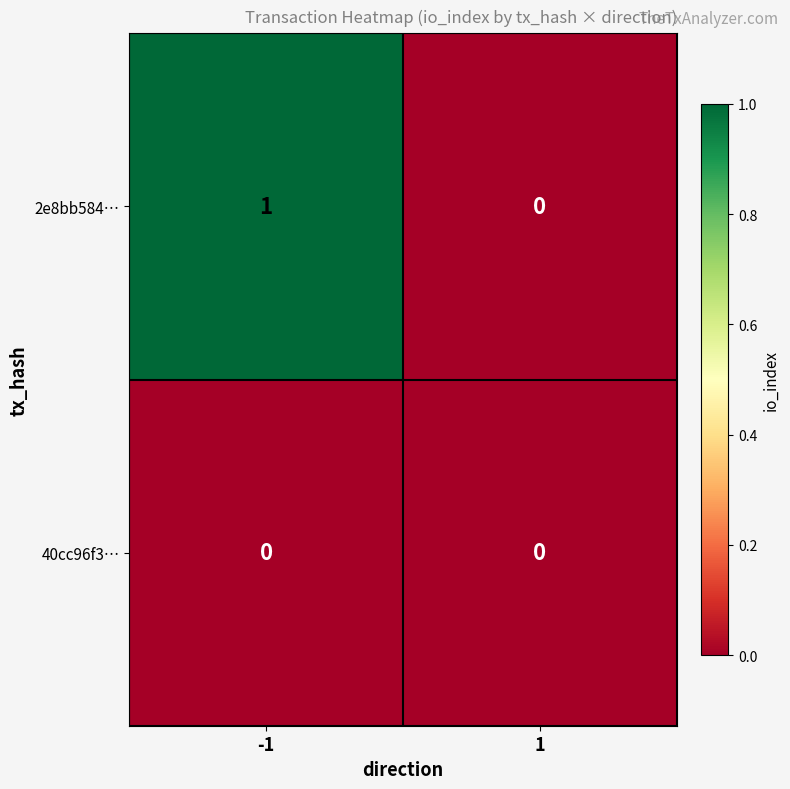

Is the value of 2e8bb584… at -1 greater than the value of 40cc96f3… at 1?

Yes